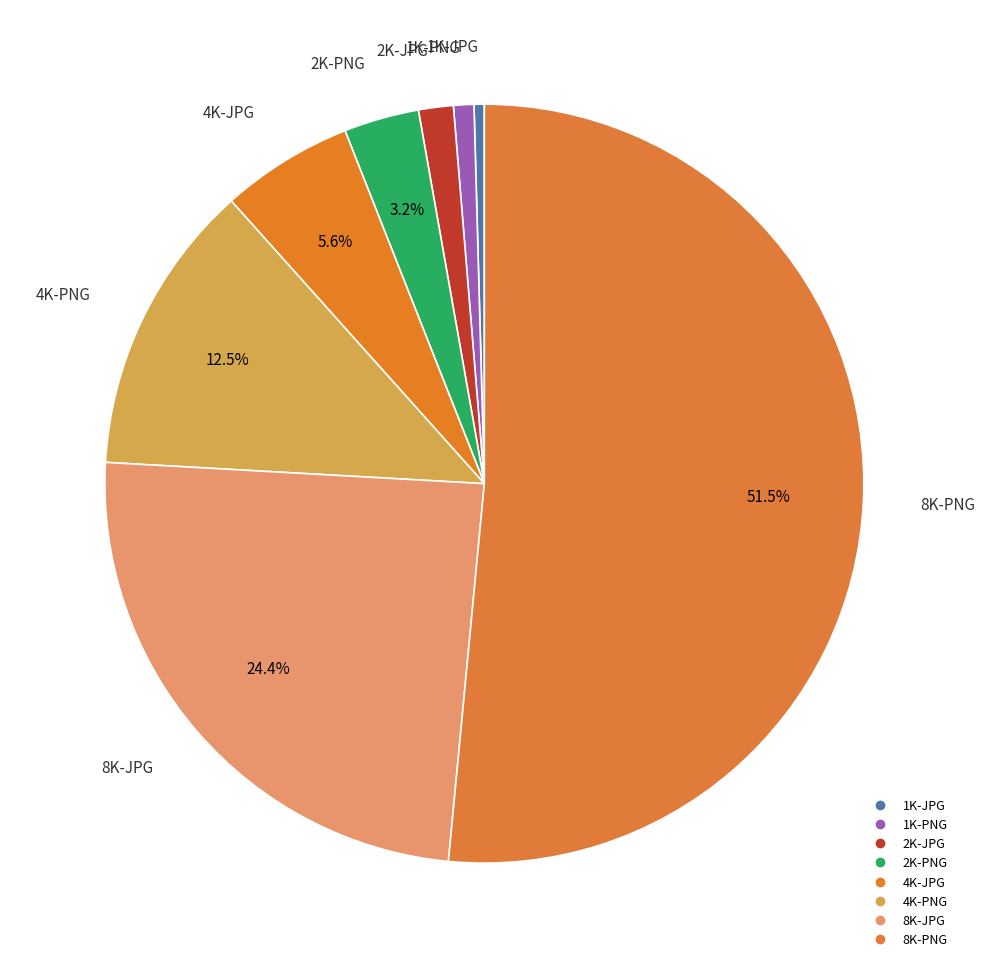

How many slices are in this pie chart?

8